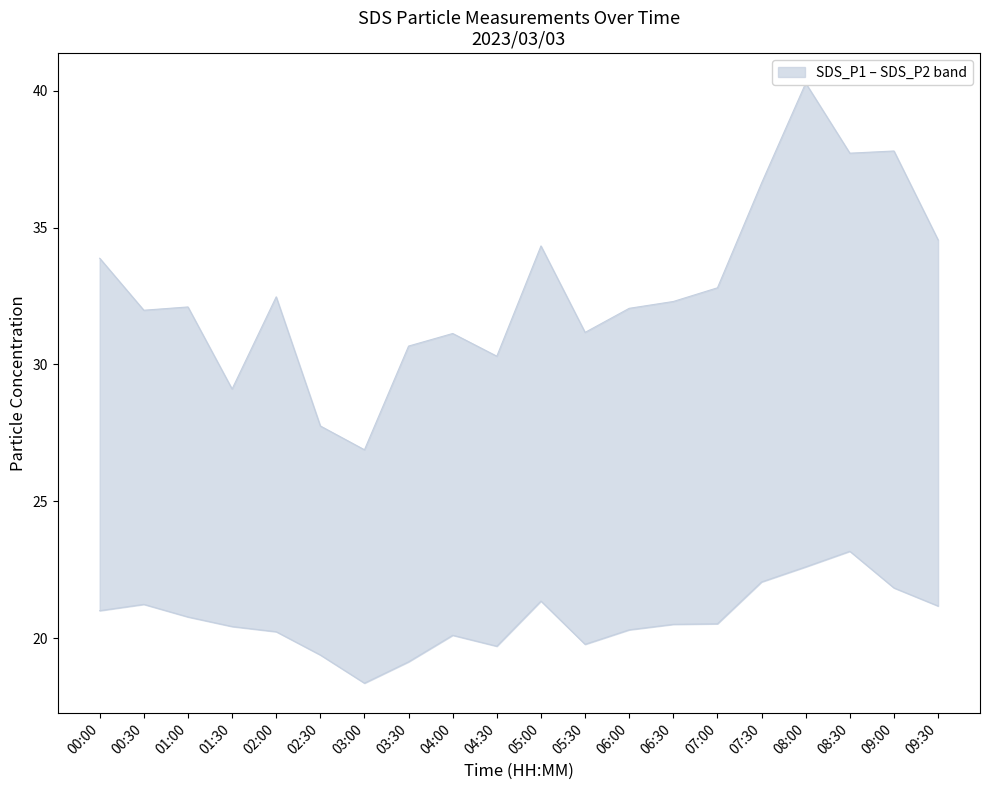

What value does the SDS_P2 series have at 07:00?

20.5